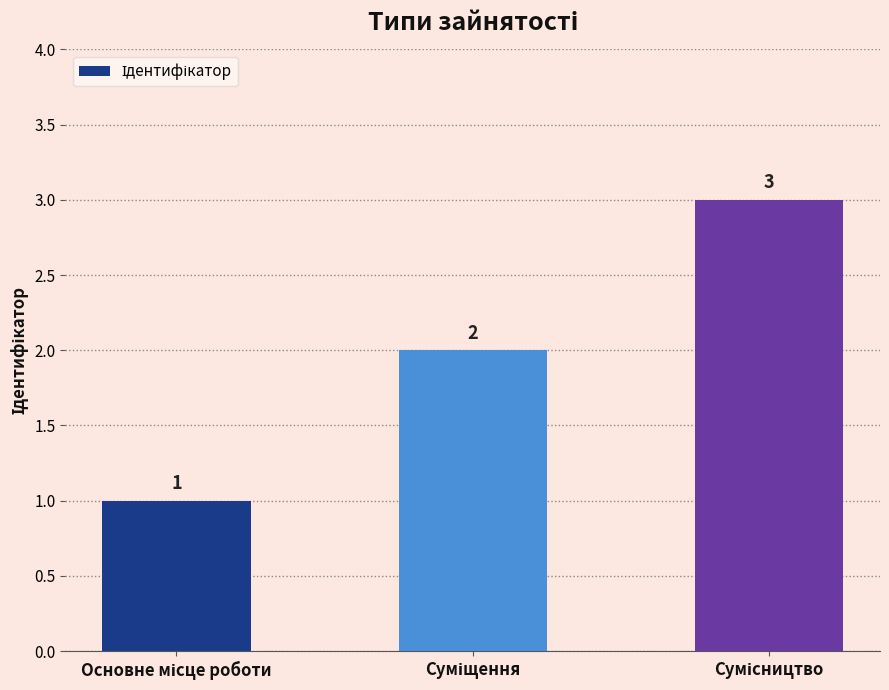

What is the greatest value displayed?

3